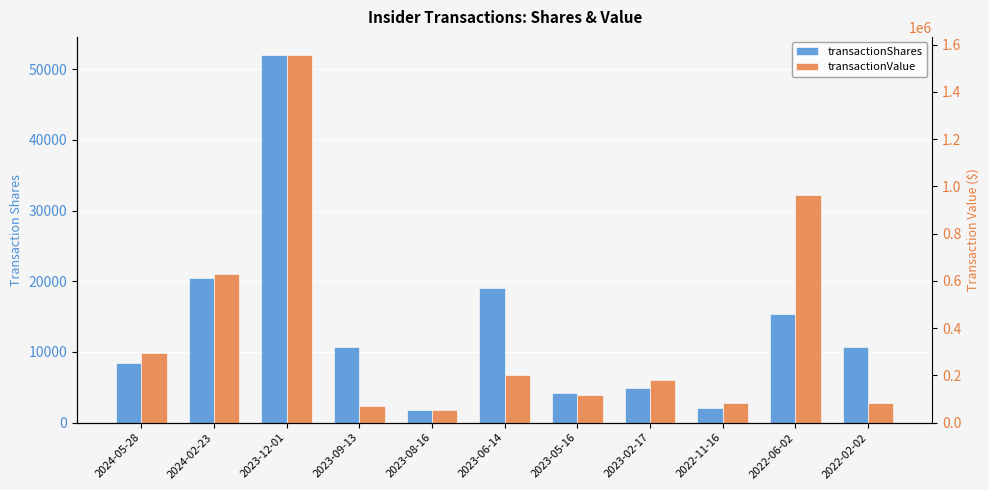

True or false: transactionValue has a value of 83366 at 2022-11-16.

True